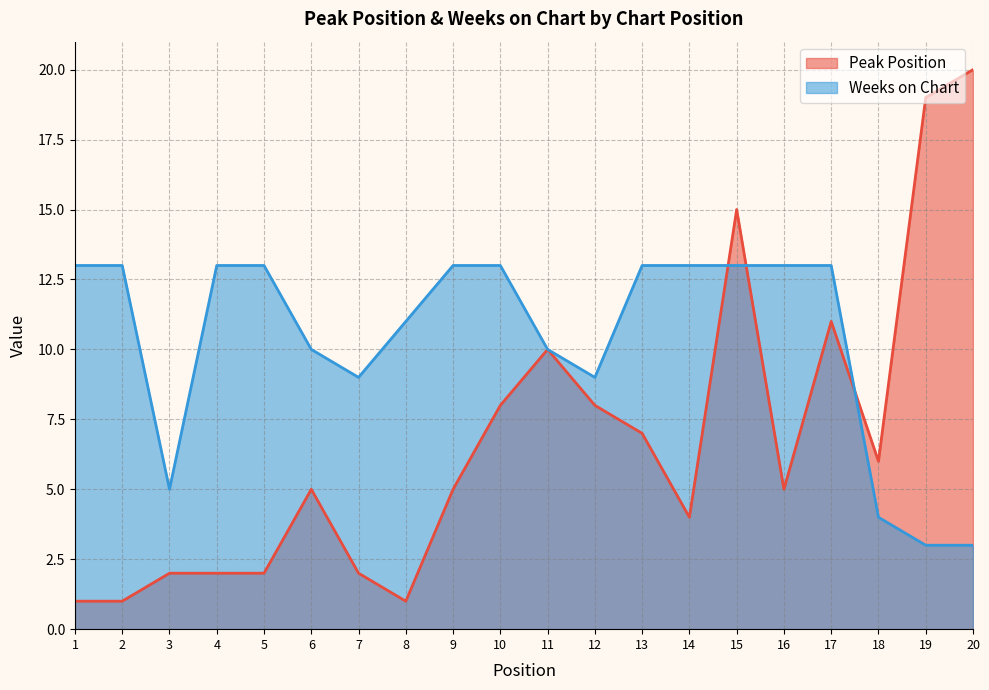

What are all the series names shown in the legend?

Peak Position, Weeks on Chart